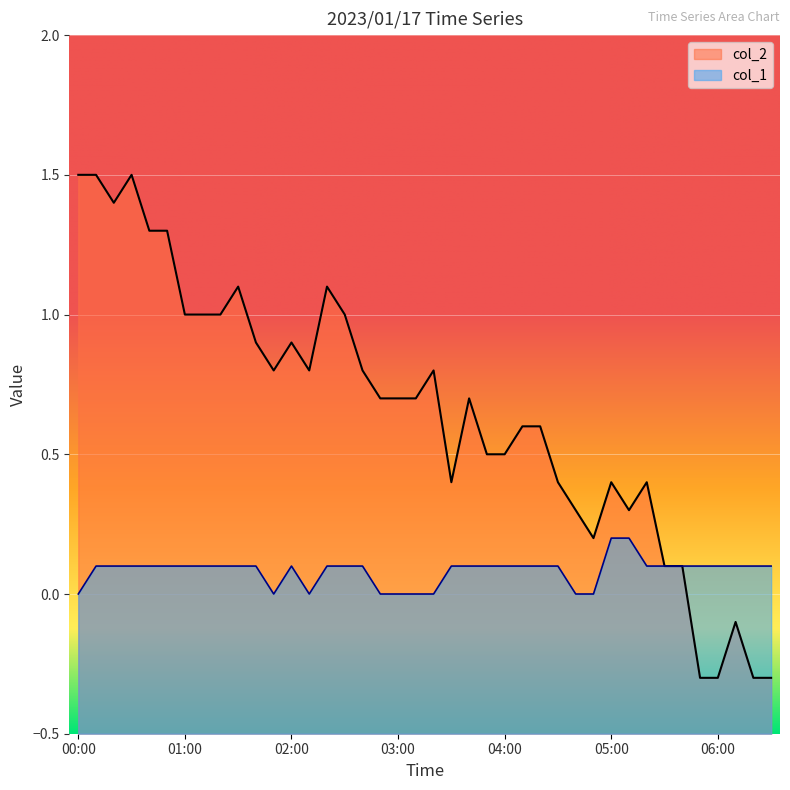

What is the average value of the col_2 series?

0.7